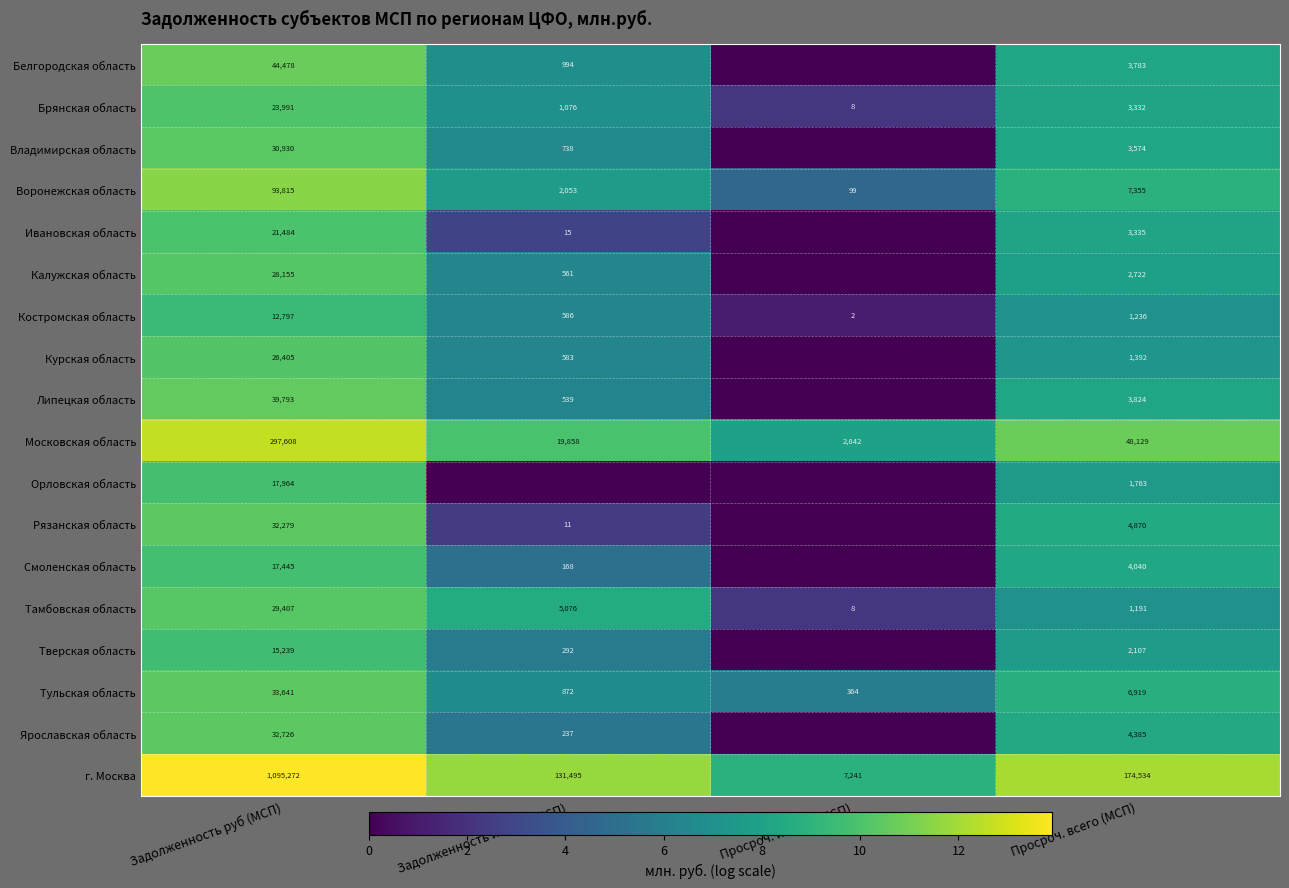

What is the spread (max minus min) of values at Просроч. всего (МСП)?

173343